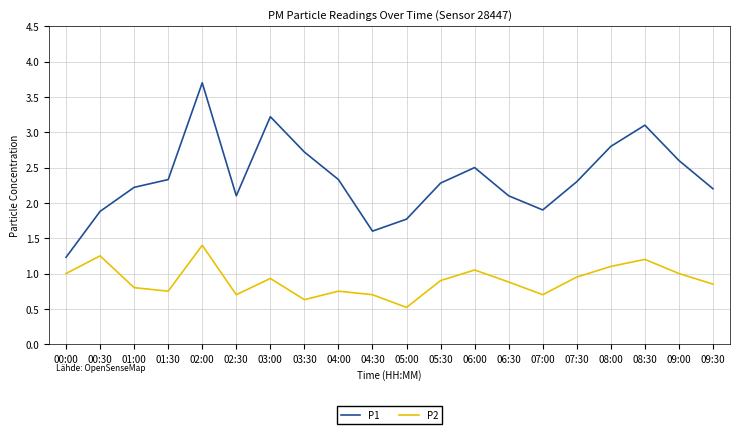

True or false: P1 and P2 cross at least once.

False